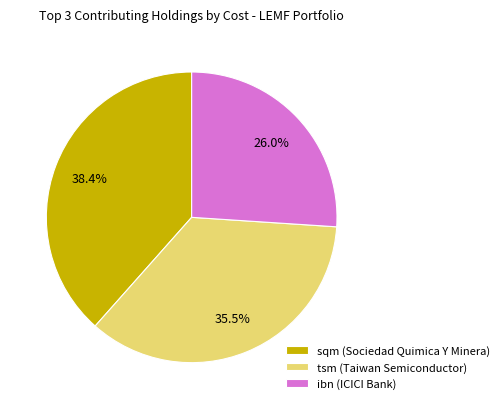

To the nearest percent, what is the difference between the sqm (Sociedad Quimica Y Minera) and ibn (ICICI Bank) slice percentages?

12%